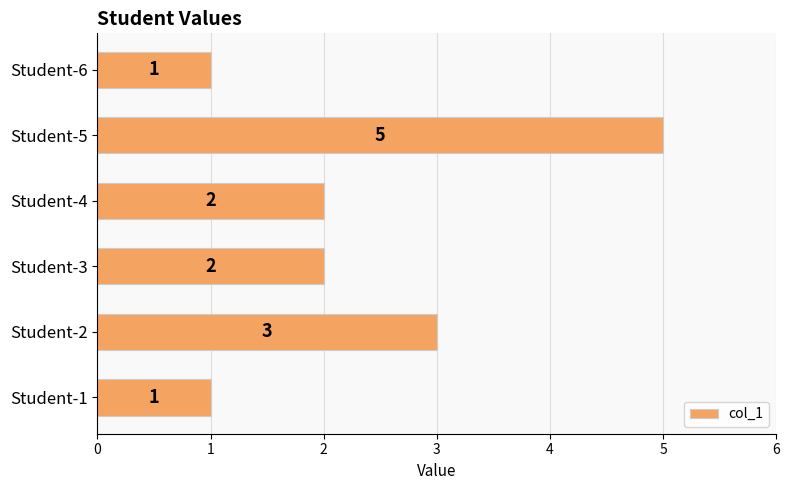

How many values are between 1 and 3?

5